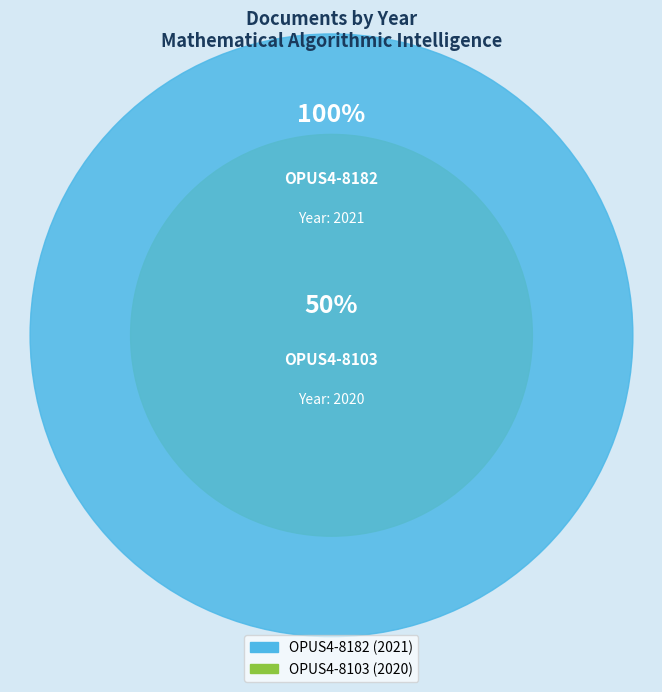

Count the number of slices in the pie.

2